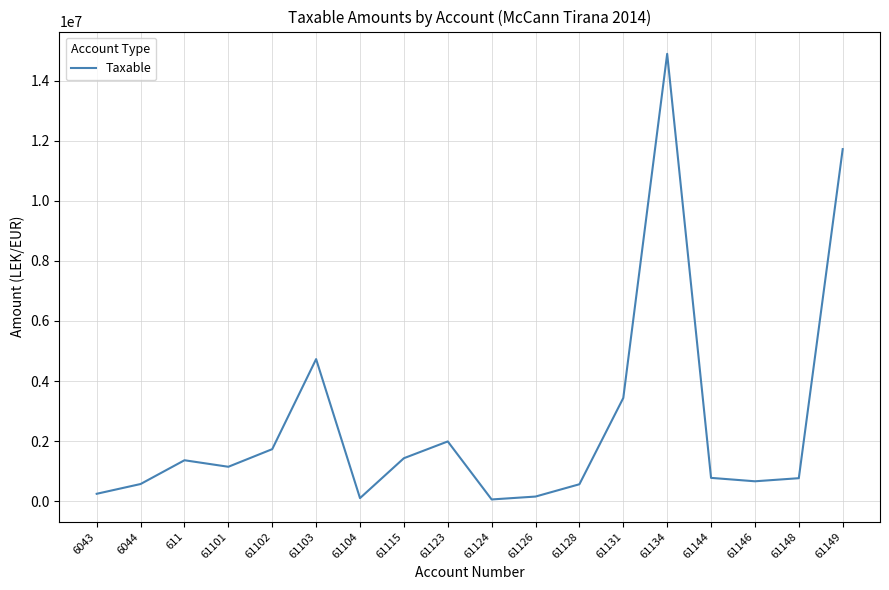

True or false: the data shows 14887859.8 at 61134.

True